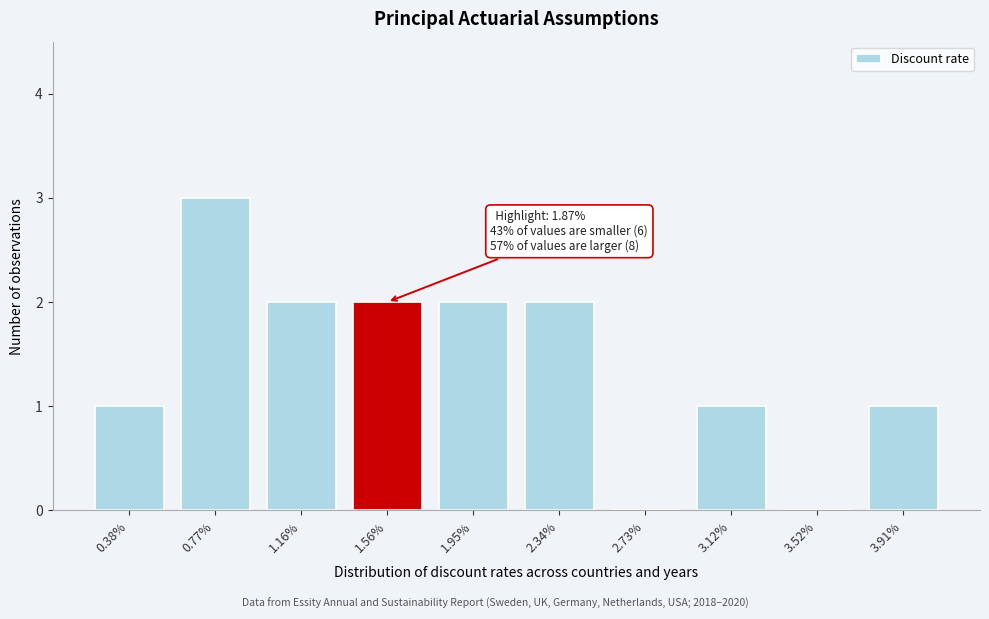

Reading left to right, what are all the values shown in this chart?

0.38%=1	0.77%=3	1.16%=2	1.56%=2	1.95%=2	2.34%=2	2.73%=0	3.12%=1	3.52%=0	3.91%=1